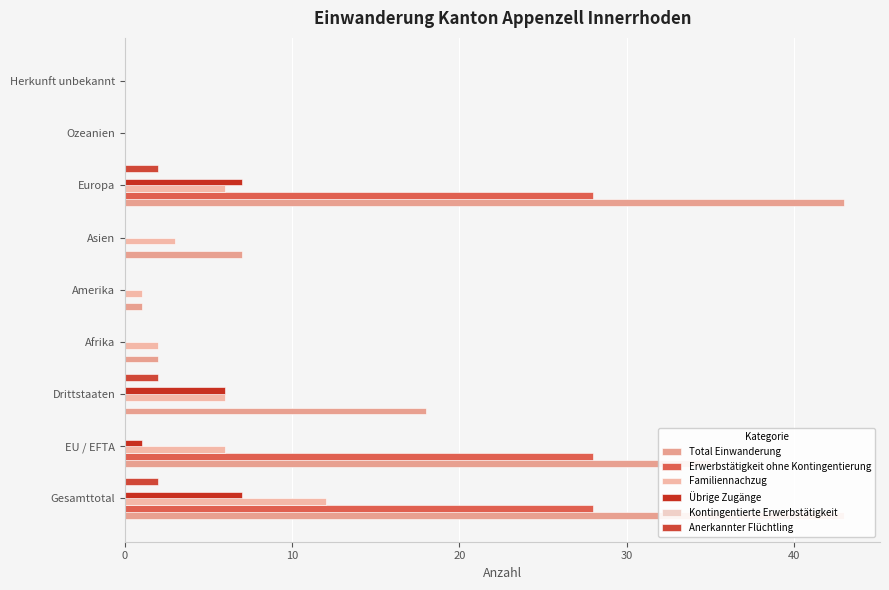

How many values in Total Einwanderung are above zero?

7